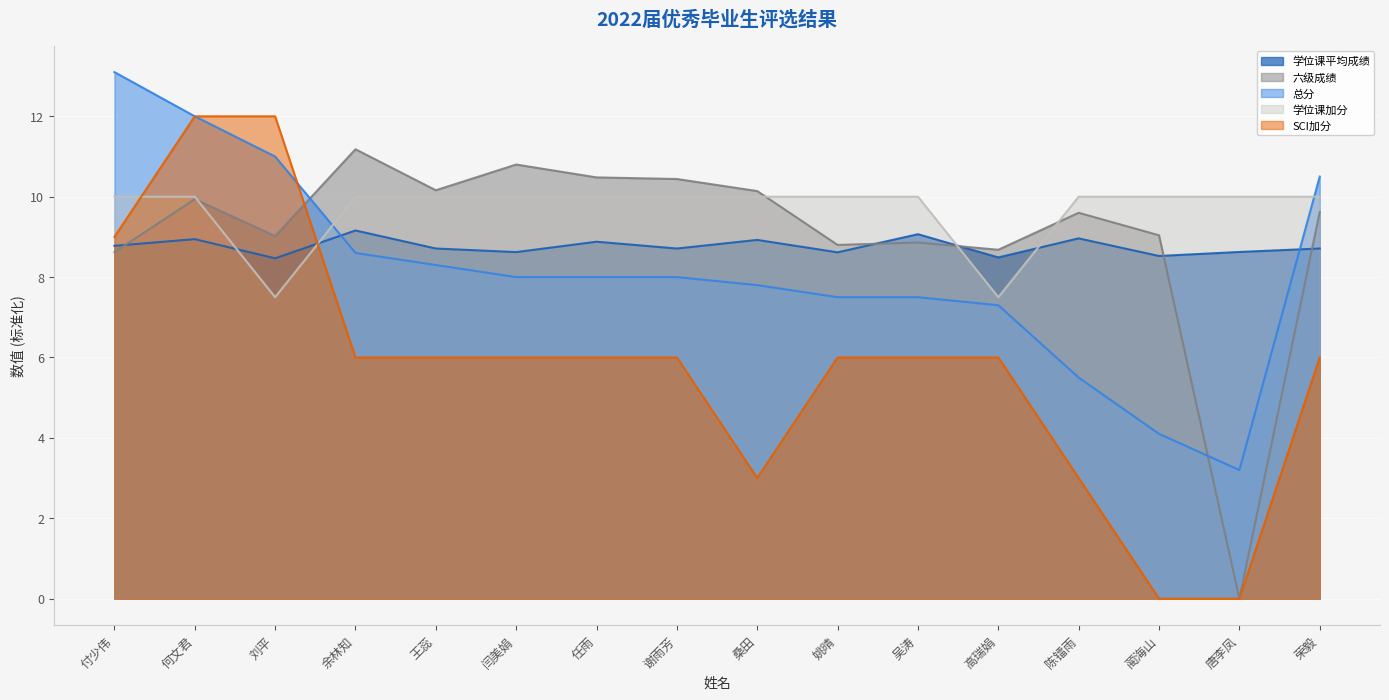

Which series has the largest total across all categories?

学位课加分